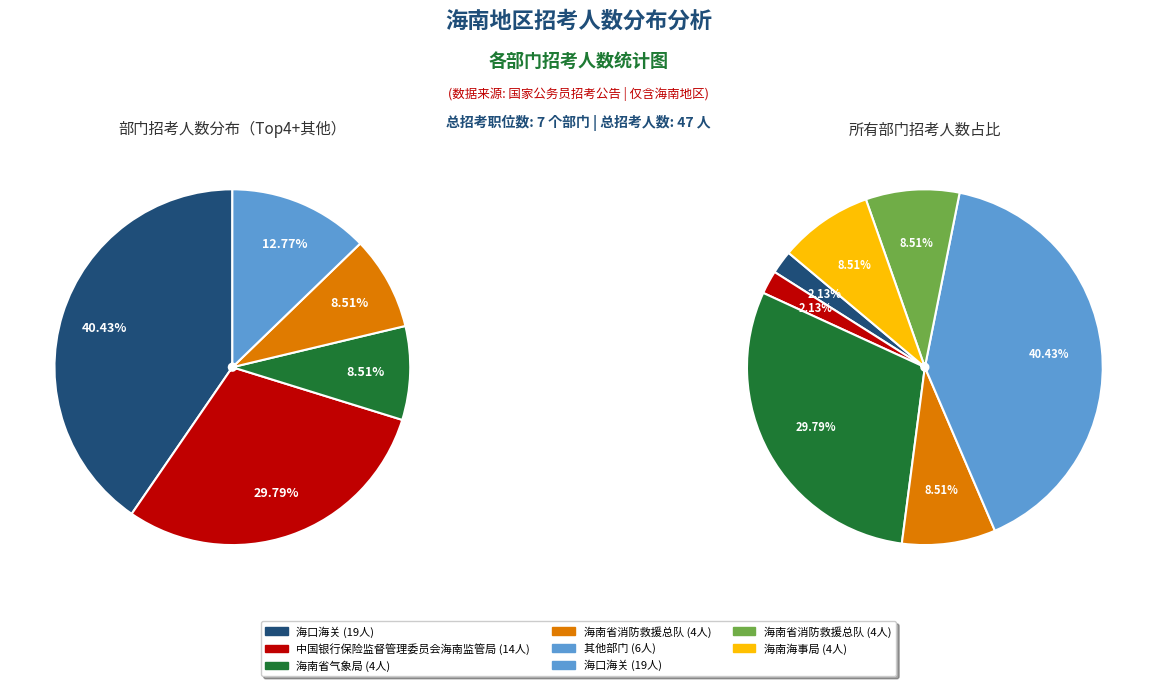

Count the number of slices in the pie.

7